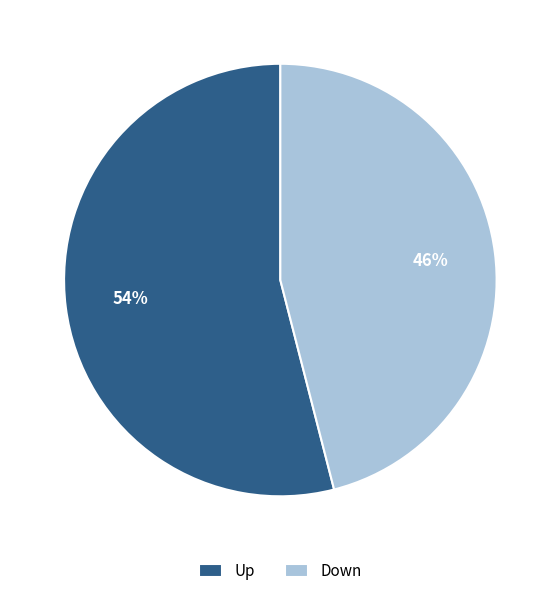

Does Up represent more than half of the total?

Yes